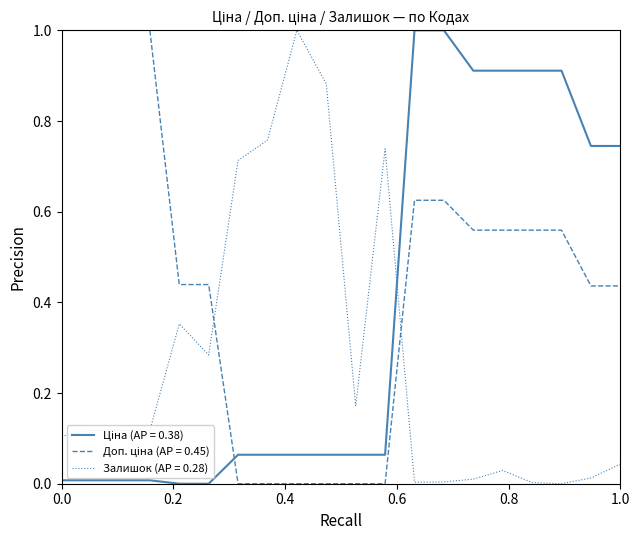

What is the maximum value for Залишок (AP = 0.28)?

1.0